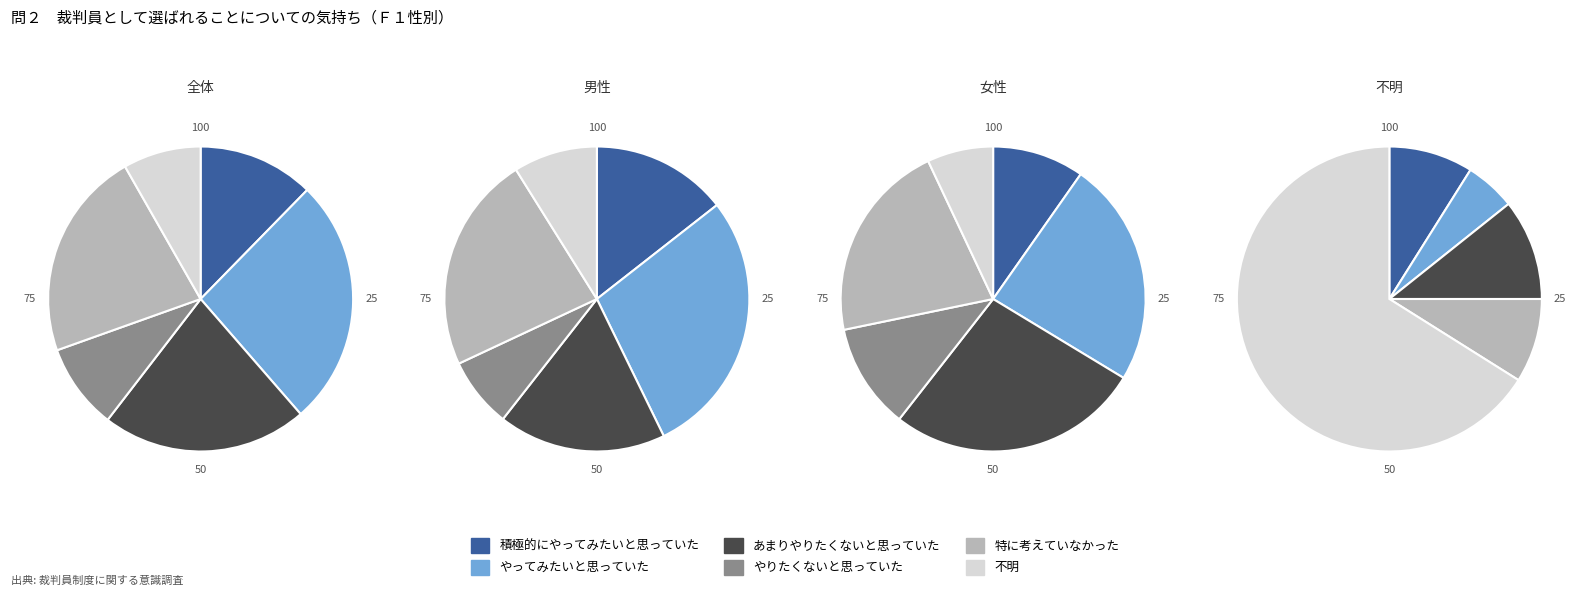

To the nearest percent, what is the average slice percentage?

17%